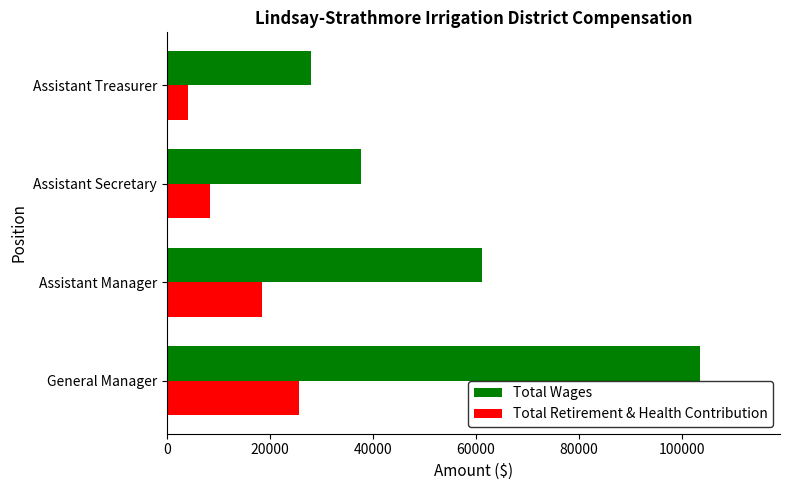

The value of Total Wages at Assistant Treasurer is 28028. True or false?

True